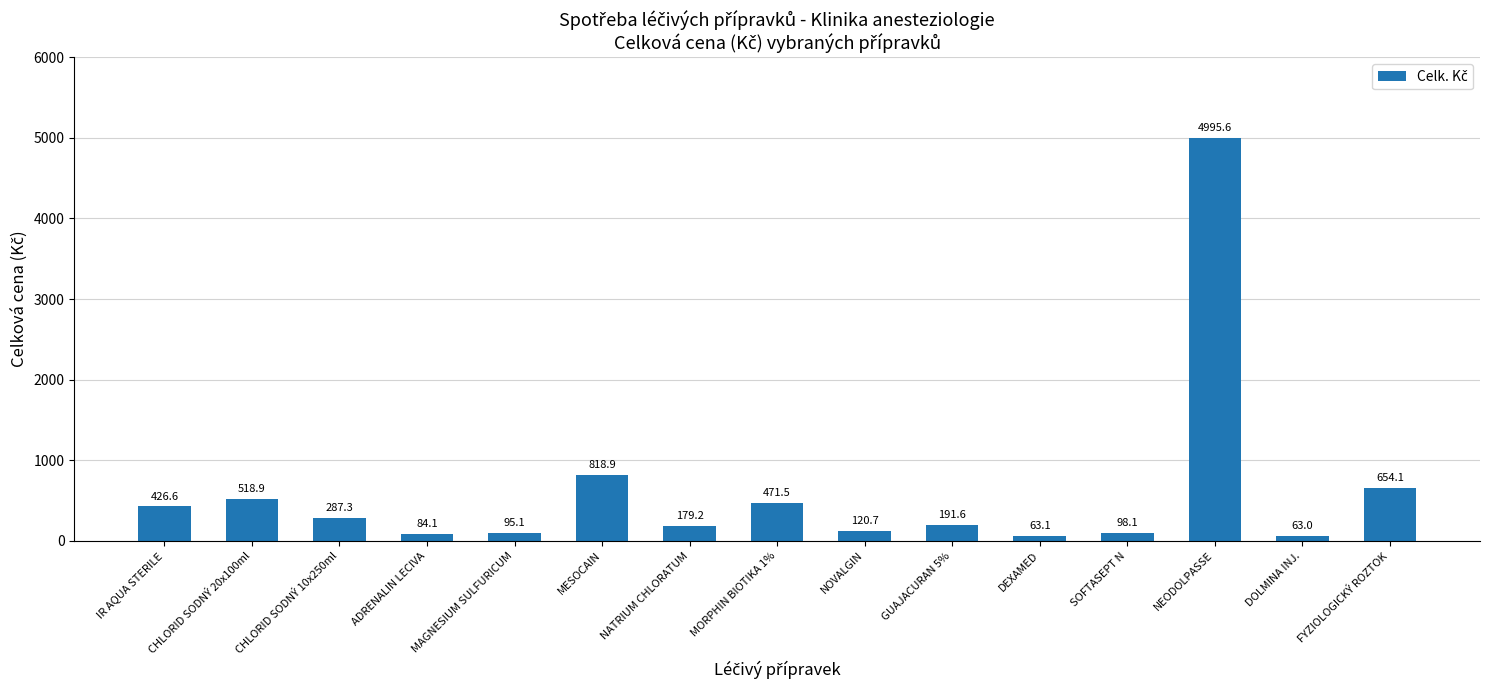

List the labels in order of value, largest first.

NEODOLPASSE, MESOCAIN, FYZIOLOGICKÝ ROZTOK, CHLORID SODNÝ 20x100ml, MORPHIN BIOTIKA 1%, IR AQUA STERILE, CHLORID SODNÝ 10x250ml, GUAJACURAN 5%, NATRIUM CHLORATUM, NOVALGIN, SOFTASEPT N, MAGNESIUM SULFURICUM, ADRENALIN LECIVA, DEXAMED, DOLMINA INJ.